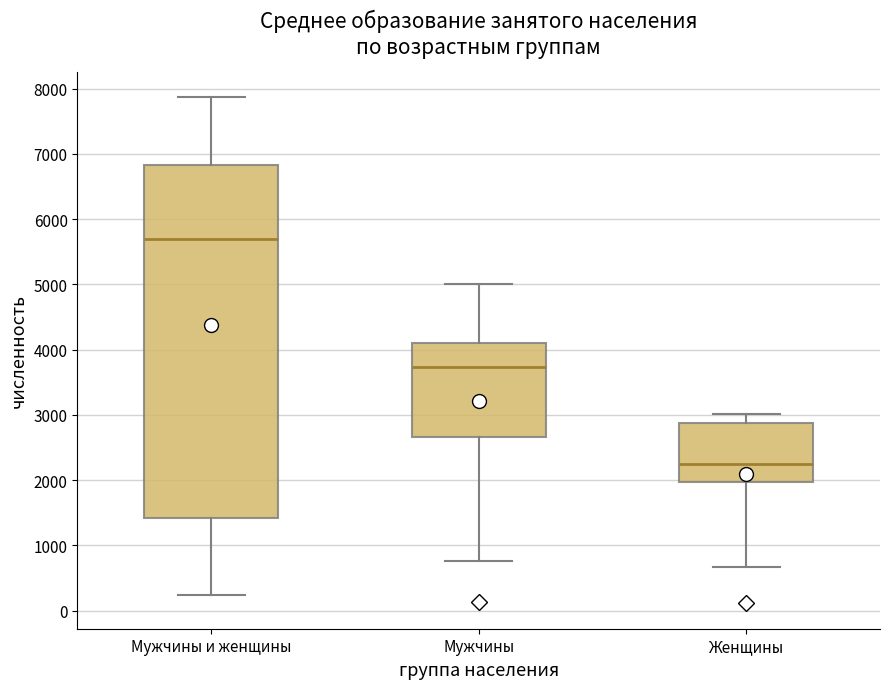

Reading left to right, read every box against the y-axis: the position of its median line, the range the box covers, and the ends of its whiskers. The values are not printed on the chart, so give them approximately, as read against the axis.

Мужчины и женщины: median 5700, box 1400 to 6800, whiskers 200 to 7900
Мужчины: median 3700, box 2700 to 4100, whiskers 800 to 5000
Женщины: median 2200, box 2000 to 2900, whiskers 700 to 3000